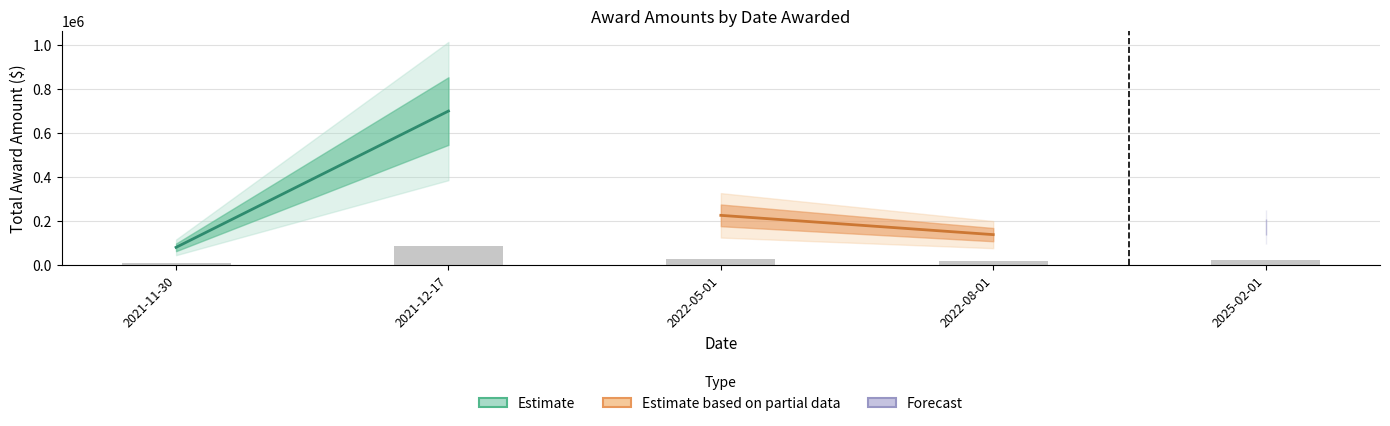

What is the label of the 1st bar from the left?

2021-11-30